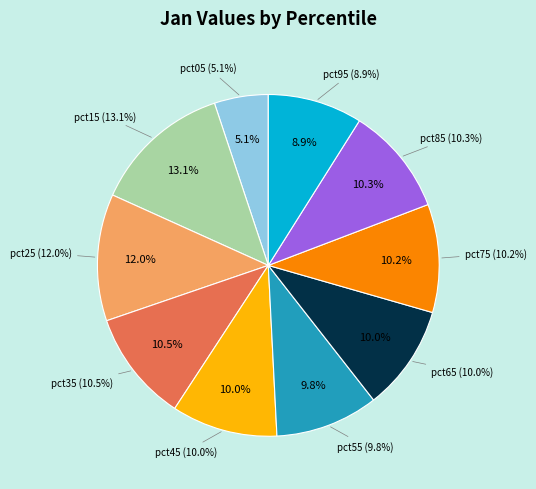

Which has a higher value, pct85 or pct05?

pct85